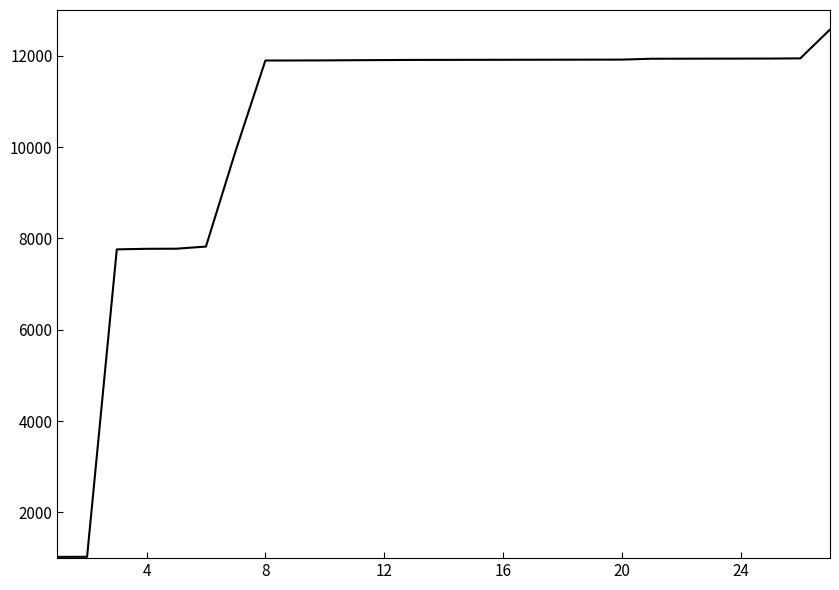

What is the minimum value shown in the chart?

1028